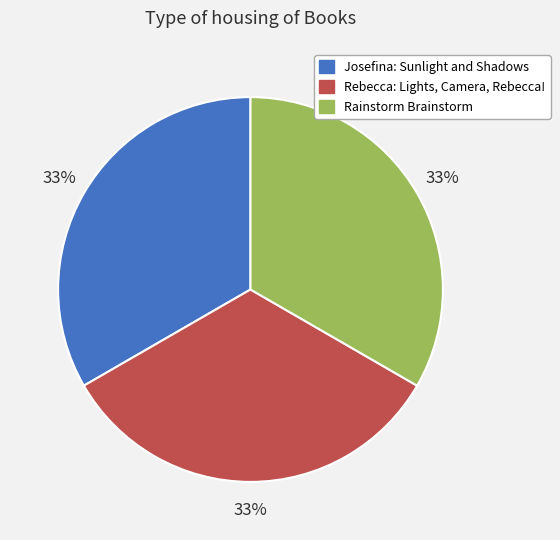

Do Rainstorm Brainstorm and Rebecca: Lights, Camera, Rebecca! together represent more than half of the pie?

Yes